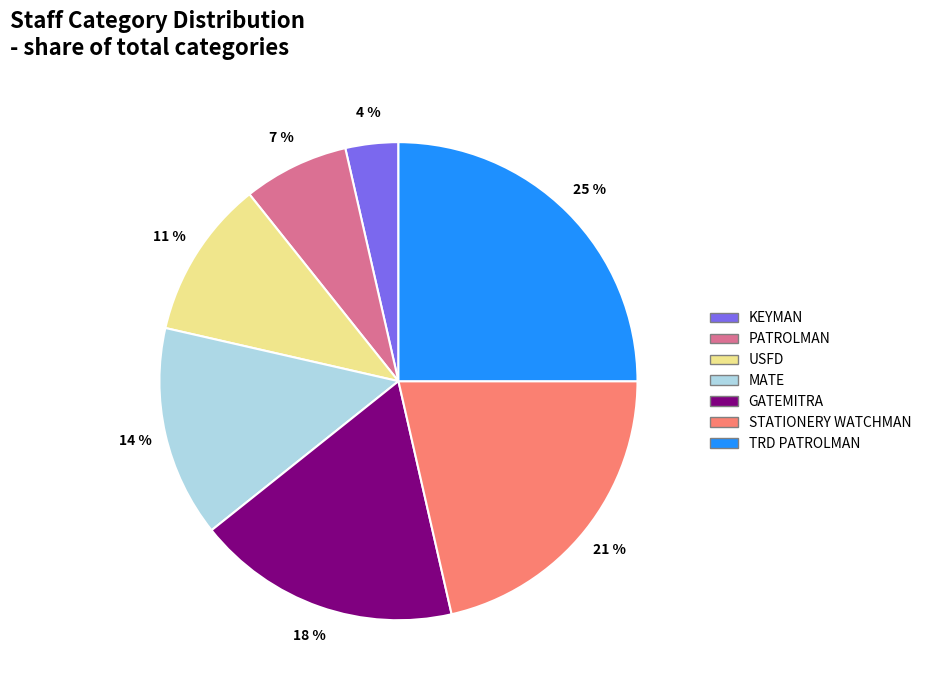

Do KEYMAN and PATROLMAN together represent more than half of the pie?

No